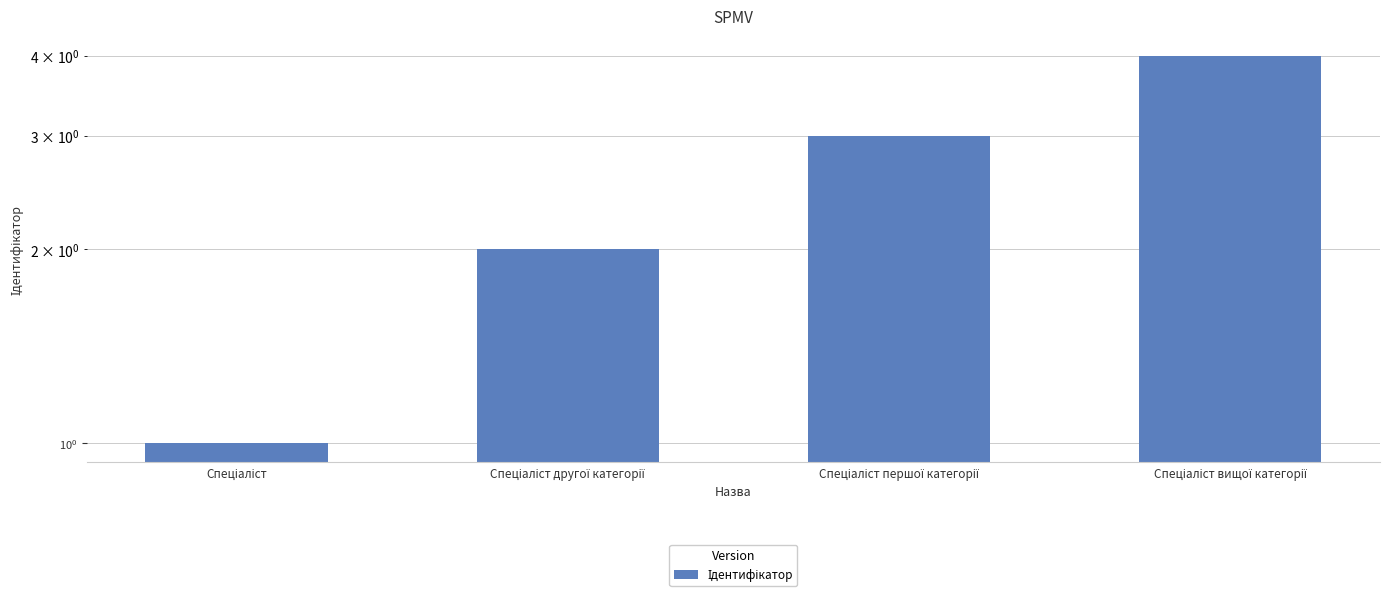

What value does the data have at Спеціаліст першої категорії?

3